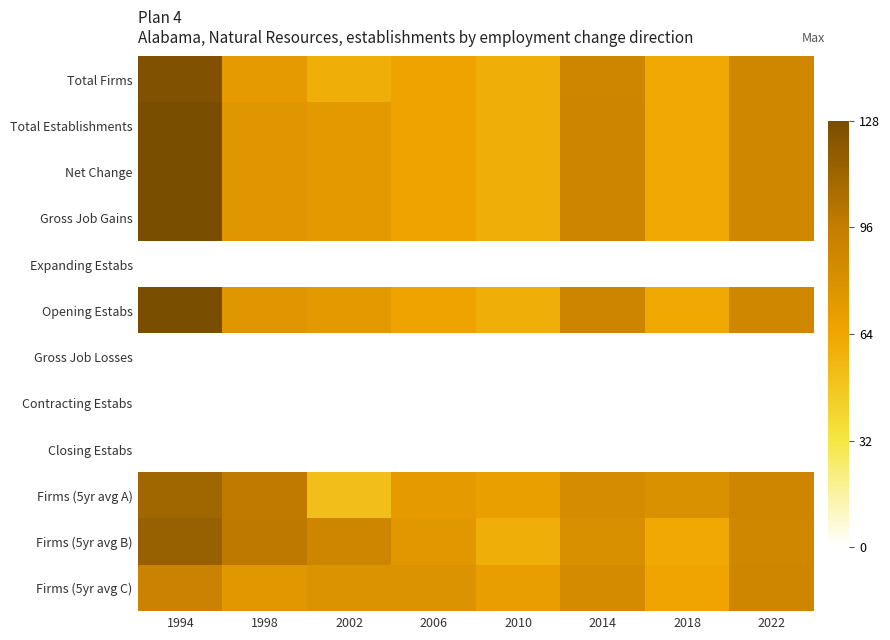

Reading left to right, what are all the values shown in this chart?

Total Firms: 1994=125	1998=72	2002=59	2006=65	2010=59	2014=88	2018=62	2022=87
Total Establishments: 1994=128	1998=75	2002=73	2006=65	2010=59	2014=89	2018=62	2022=87
Net Change: 1994=128	1998=75	2002=73	2006=65	2010=59	2014=89	2018=62	2022=87
Gross Job Gains: 1994=128	1998=75	2002=73	2006=65	2010=59	2014=89	2018=62	2022=87
Expanding Estabs: 1994=0	1998=0	2002=0	2006=0	2010=0	2014=0	2018=0	2022=0
Opening Estabs: 1994=128	1998=75	2002=73	2006=65	2010=59	2014=89	2018=62	2022=87
Gross Job Losses: 1994=0	1998=0	2002=0	2006=0	2010=0	2014=0	2018=0	2022=0
Contracting Estabs: 1994=0	1998=0	2002=0	2006=0	2010=0	2014=0	2018=0	2022=0
Closing Estabs: 1994=0	1998=0	2002=0	2006=0	2010=0	2014=0	2018=0	2022=0
Firms (5yr avg A): 1994=111	1998=97	2002=51	2006=71	2010=68	2014=83	2018=79	2022=88
Firms (5yr avg B): 1994=115	1998=98	2002=88	2006=74	2010=59	2014=80	2018=62	2022=87
Firms (5yr avg C): 1994=91	1998=74	2002=78	2006=78	2010=69	2014=84	2018=64	2022=88